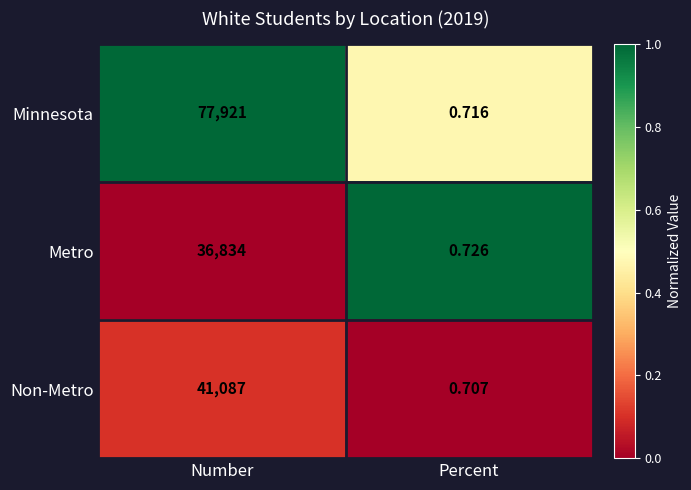

Is the value of Metro at Percent greater than the value of Non-Metro at Percent?

Yes